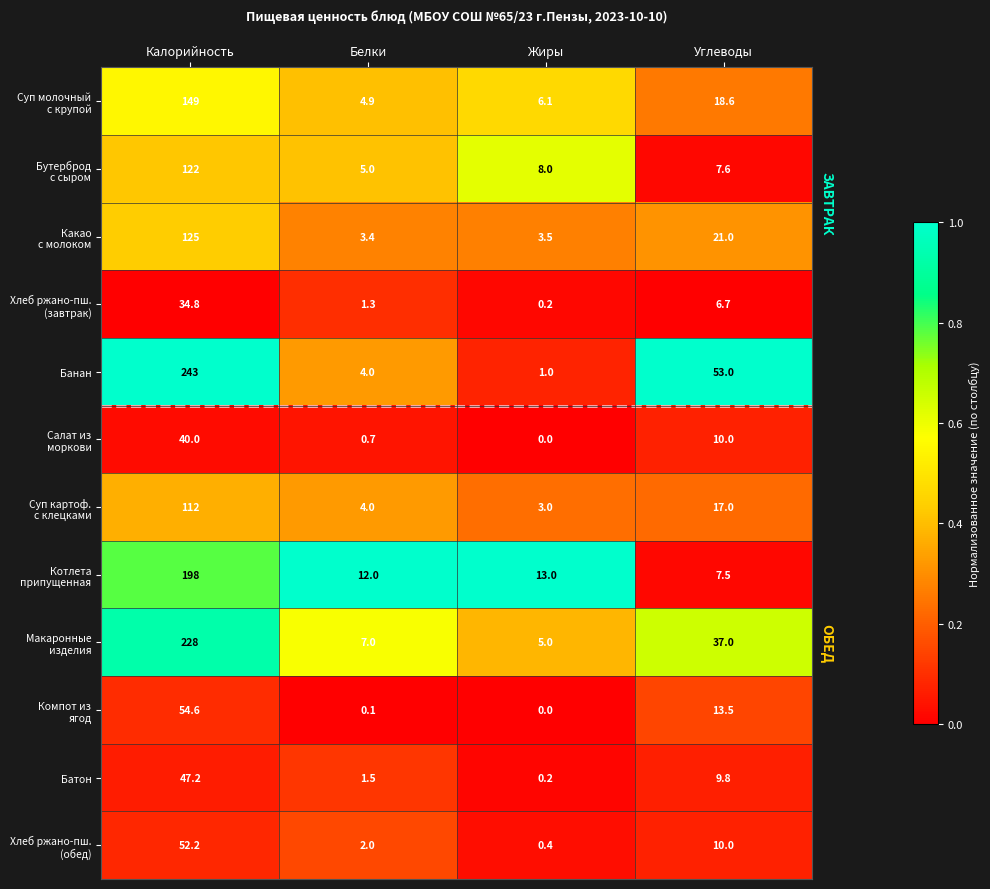

What is the approximate value of Банан at Калорийность?

243.0